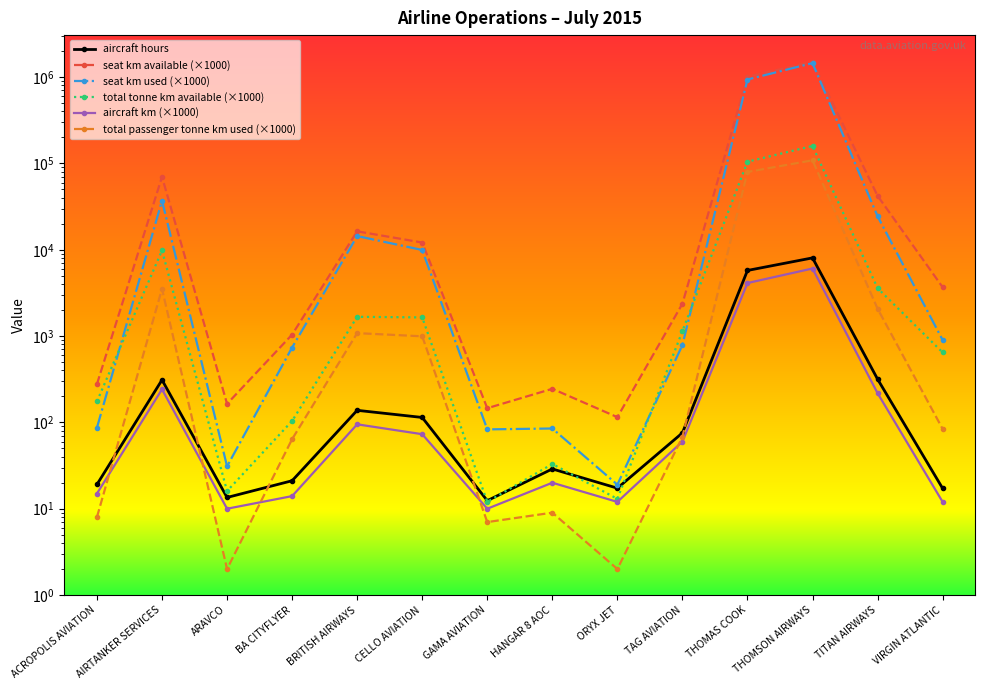

What is the average value of the seat km available (×1000) series?

190226.4